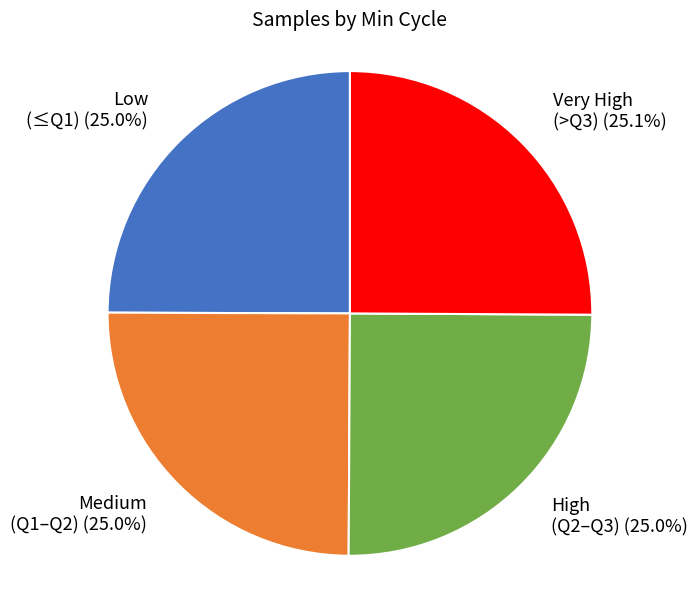

Approximately how many times larger is the value at Medium (Q1–Q2) (25.0%) compared to Low (≤Q1) (25.0%)?

1.0